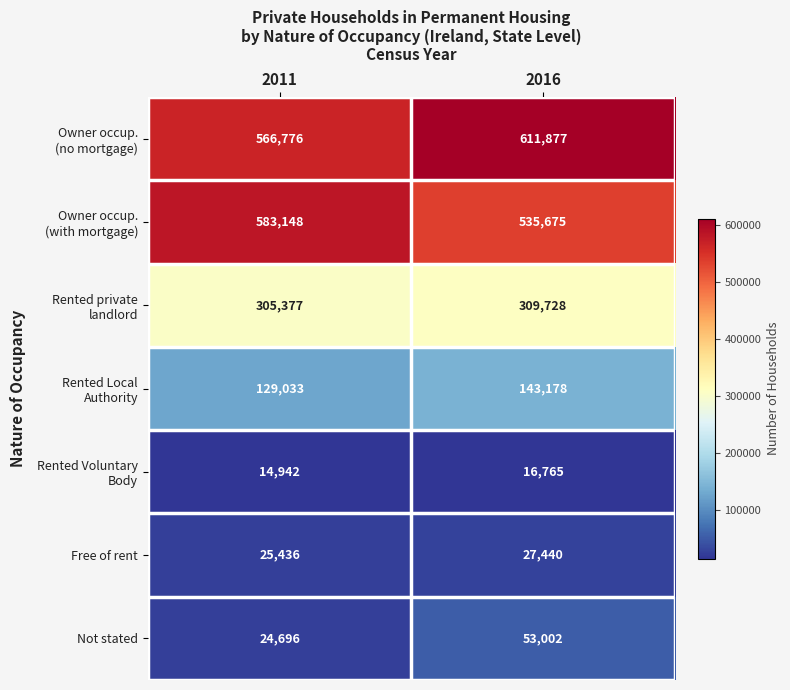

What is the sum of the Free of rent values at 2016 and 2011?

52876